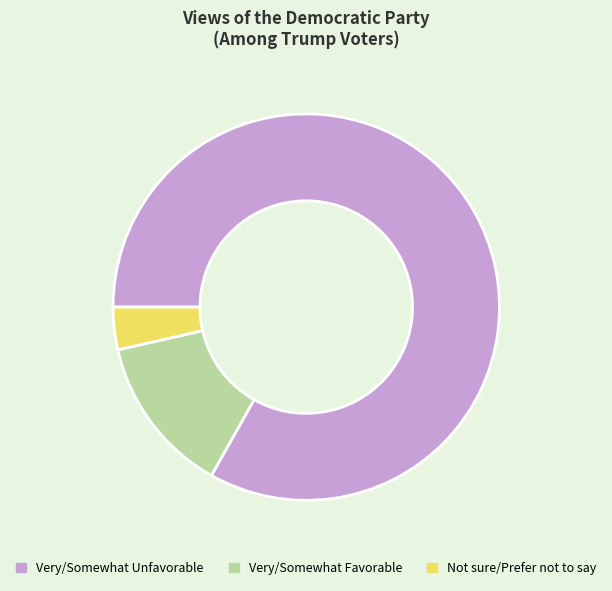

Do Very/Somewhat Unfavorable and Very/Somewhat Favorable together represent more than half of the pie?

Yes